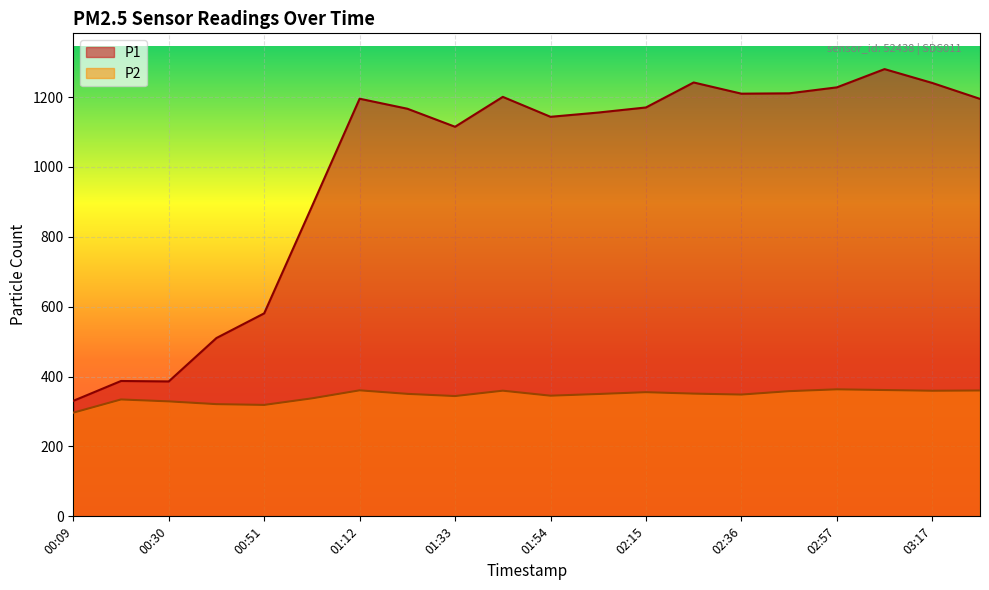

True or false: P2 and P1 cross at least once.

False